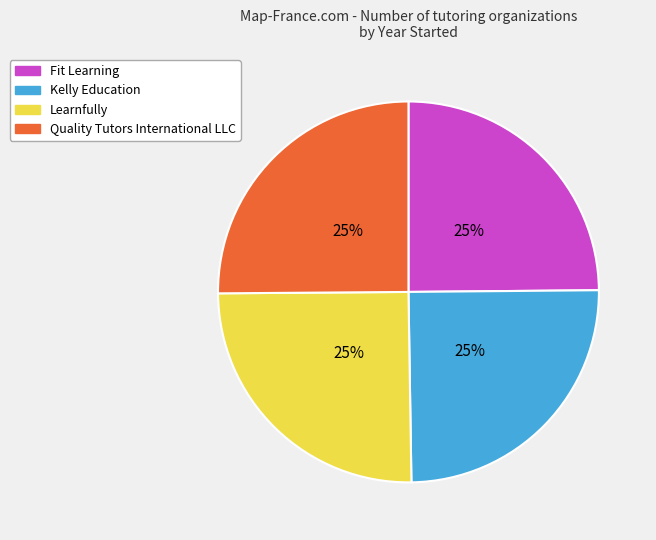

The Fit Learning slice represents 25% of the pie. True or false?

True